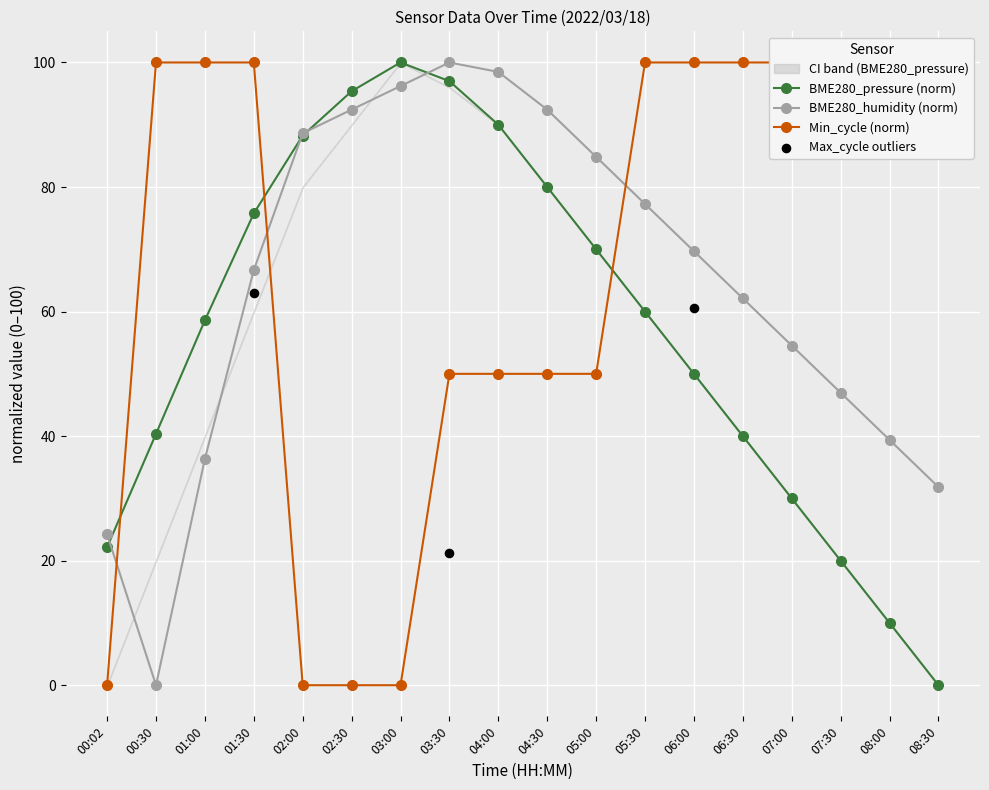

Which series reaches the minimum Y coordinate?

BME280_pressure